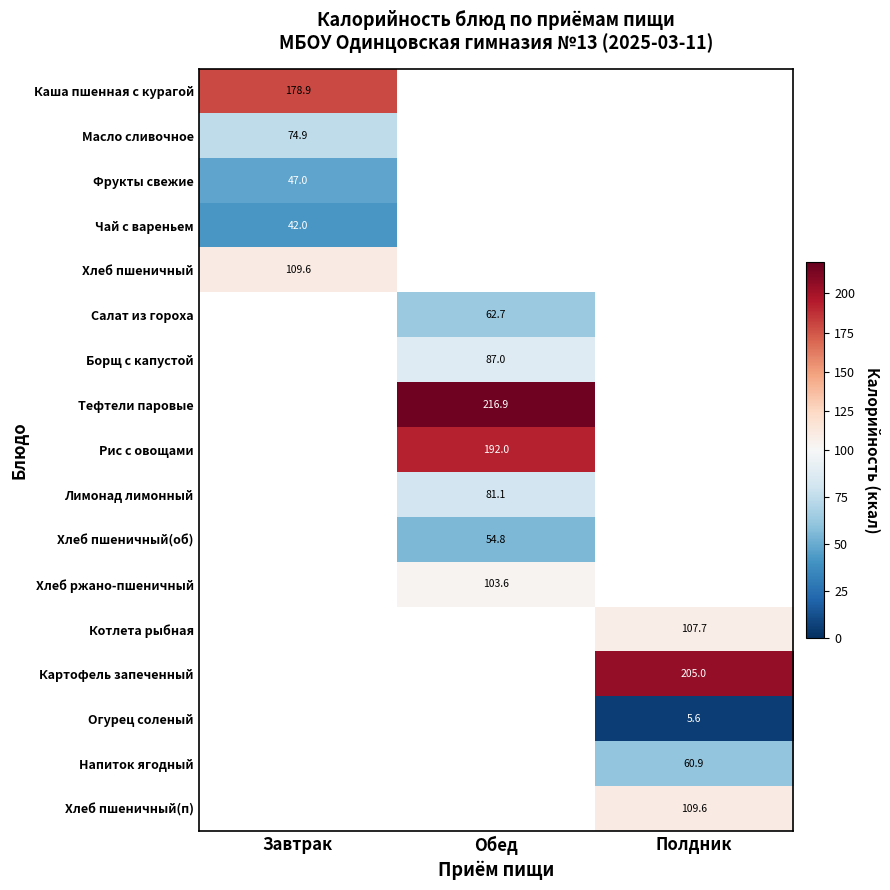

True or false: Котлета рыбная has a value of 107.7 at Полдник.

True